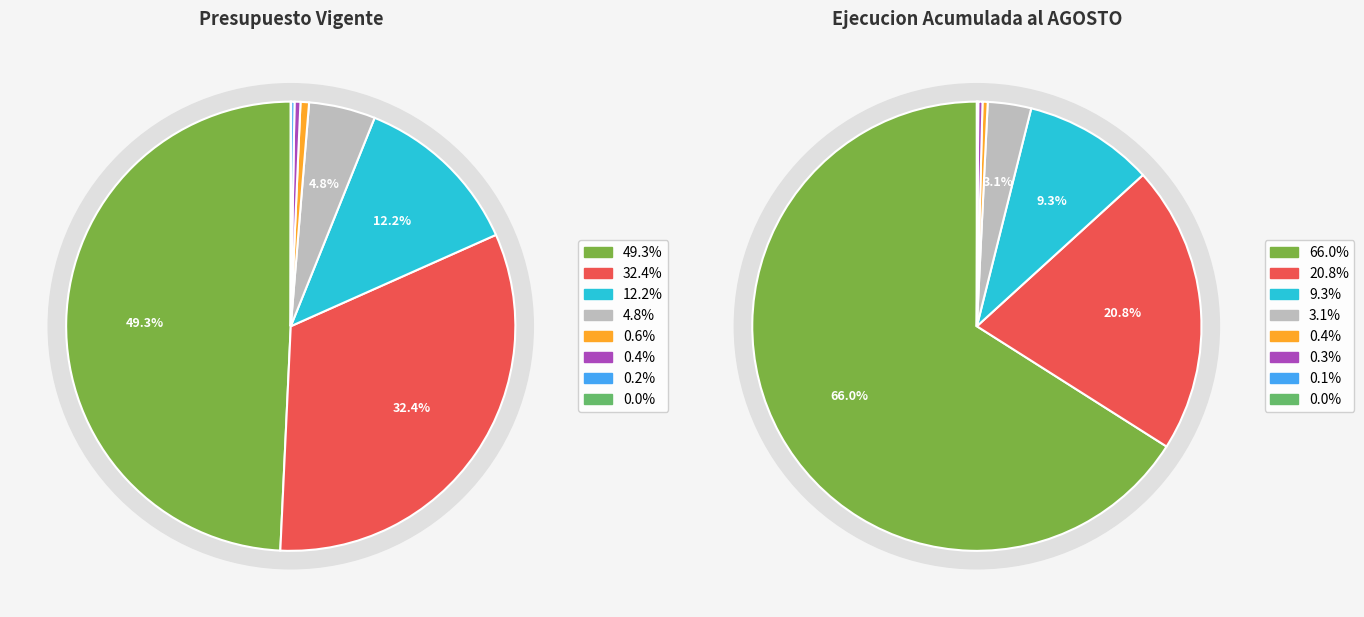

The ADQUISICION DE ACTIVOS NO FINANCIEROS slice represents 12% of the pie. True or false?

False